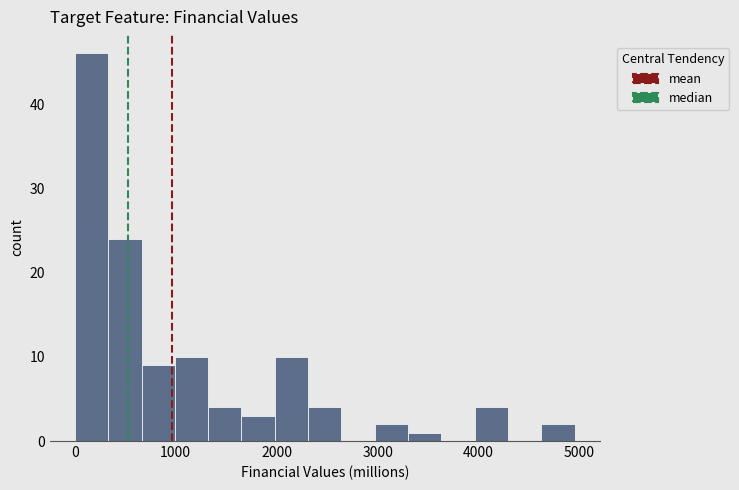

Read against the x-axis, roughly where is the centre of the tallest bar?

200